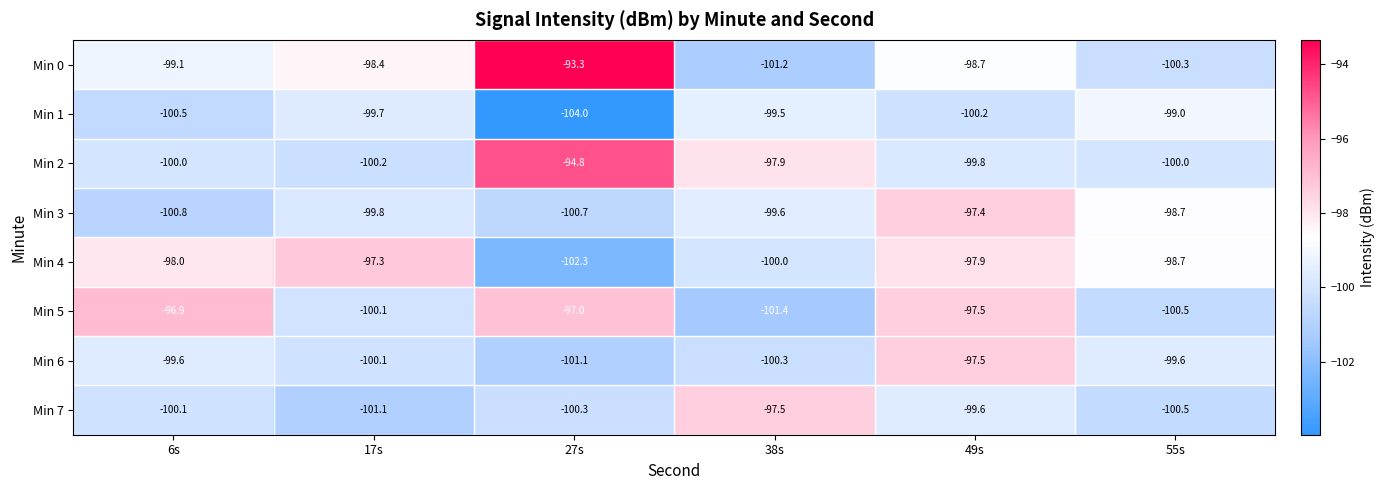

What is the average value of the Min 1 series?

-100.5